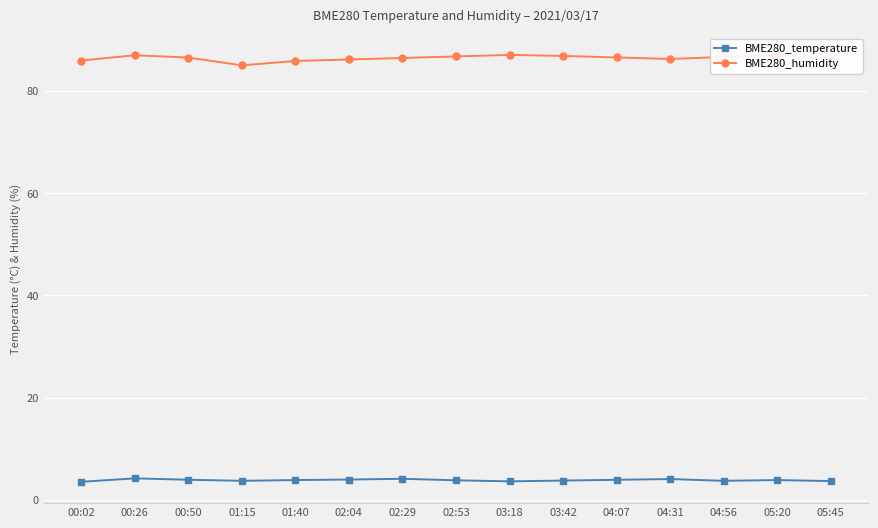

True or false: BME280_humidity has a value of 87.1 at 03:18.

True